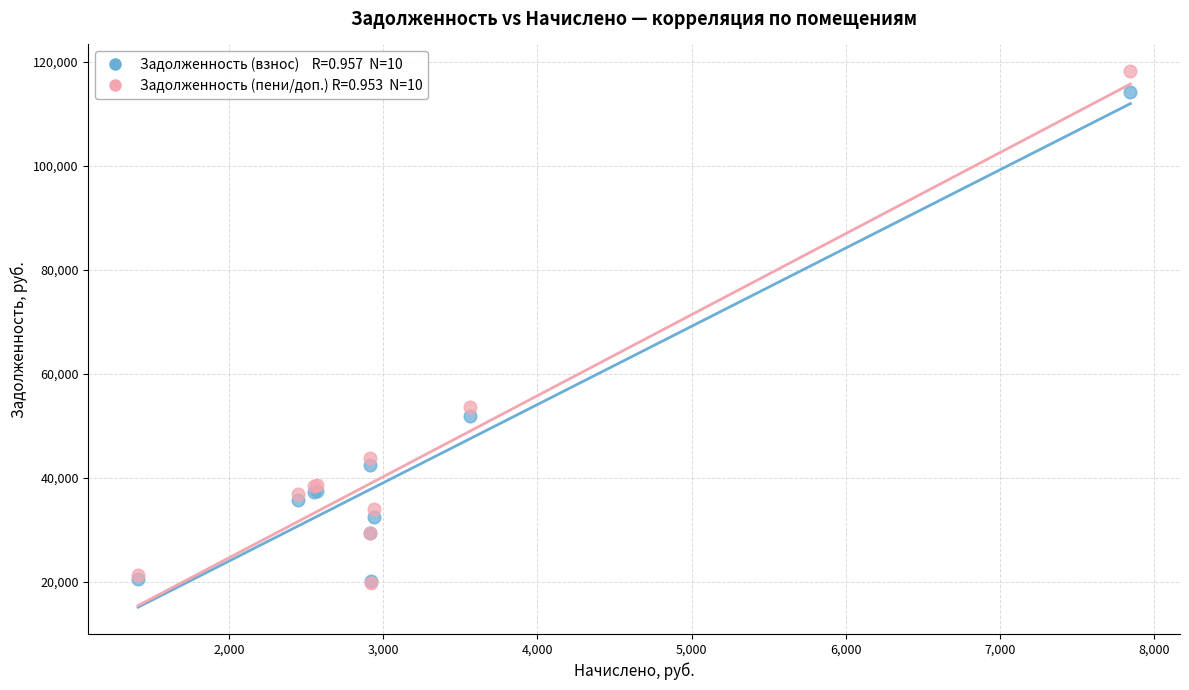

Across all series, what Y value is closest to 68981?

53644.4